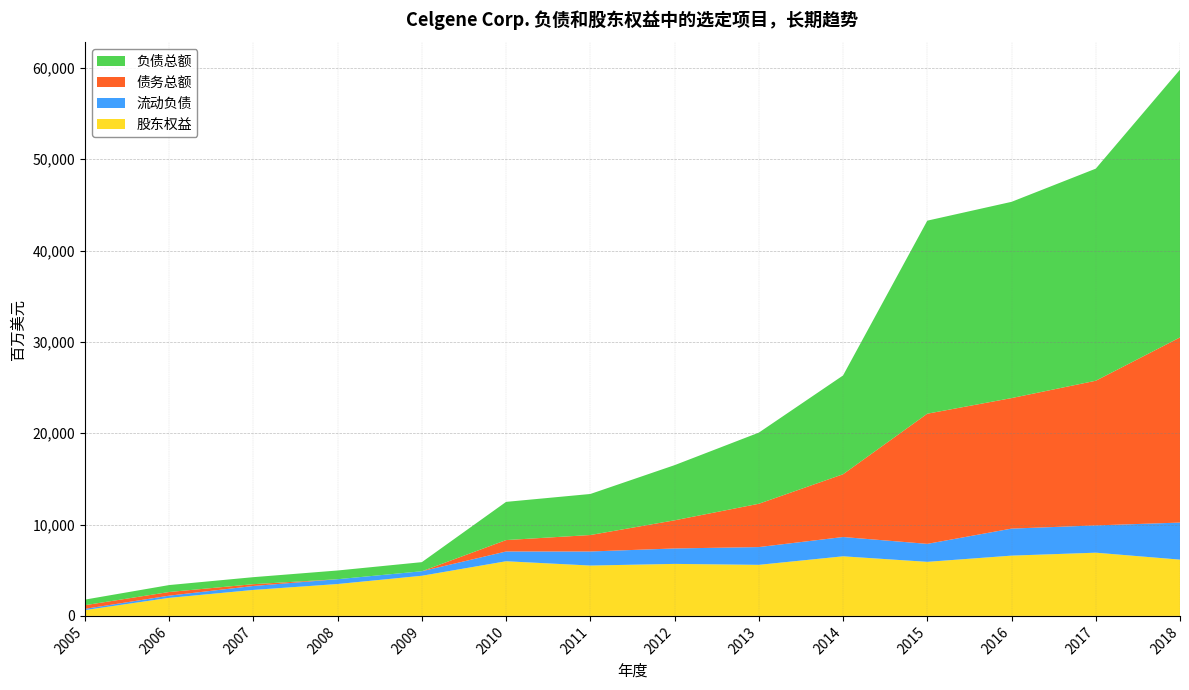

Reading right to left, transcribe all the data shown in this chart.

流动负债: 4057	2987	2959	1969	2112	1946	1690	1540	1070	495	527	433	240	136
债务总额: 20270	15838	14289	14250	6872	4741	3080	1802	1248	0	0	197	400	400
负债总额: 29319	23220	21486	21134	10815	7788	6040	4493	4182	995	954	767	760	611
股东权益: 6161	6921	6599	5919	6525	5590	5694	5513	5984	4395	3491	2844	1976	636